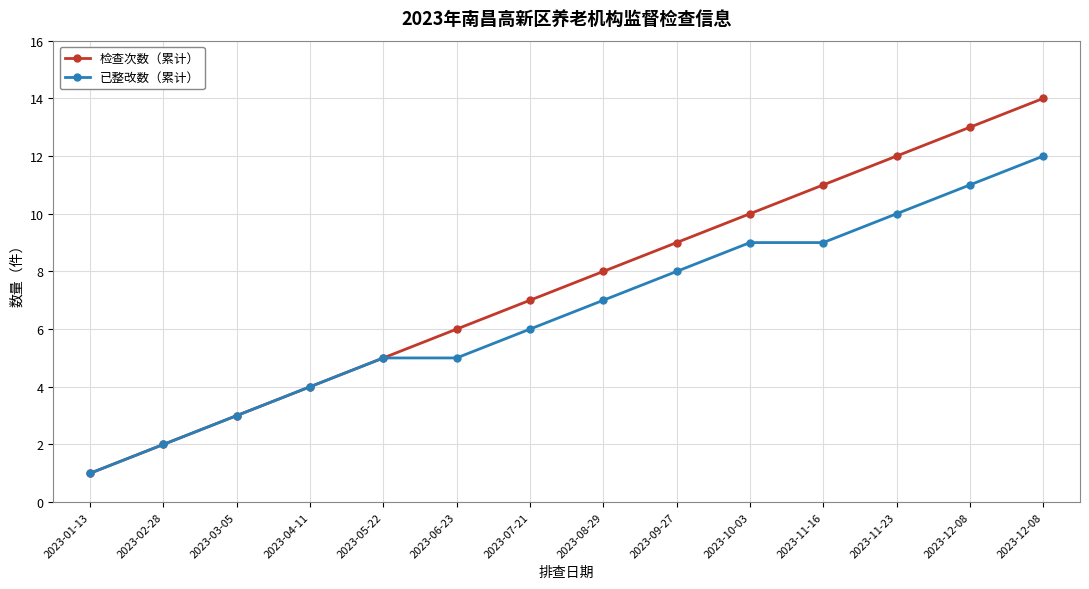

What is the minimum value shown in the chart?

1